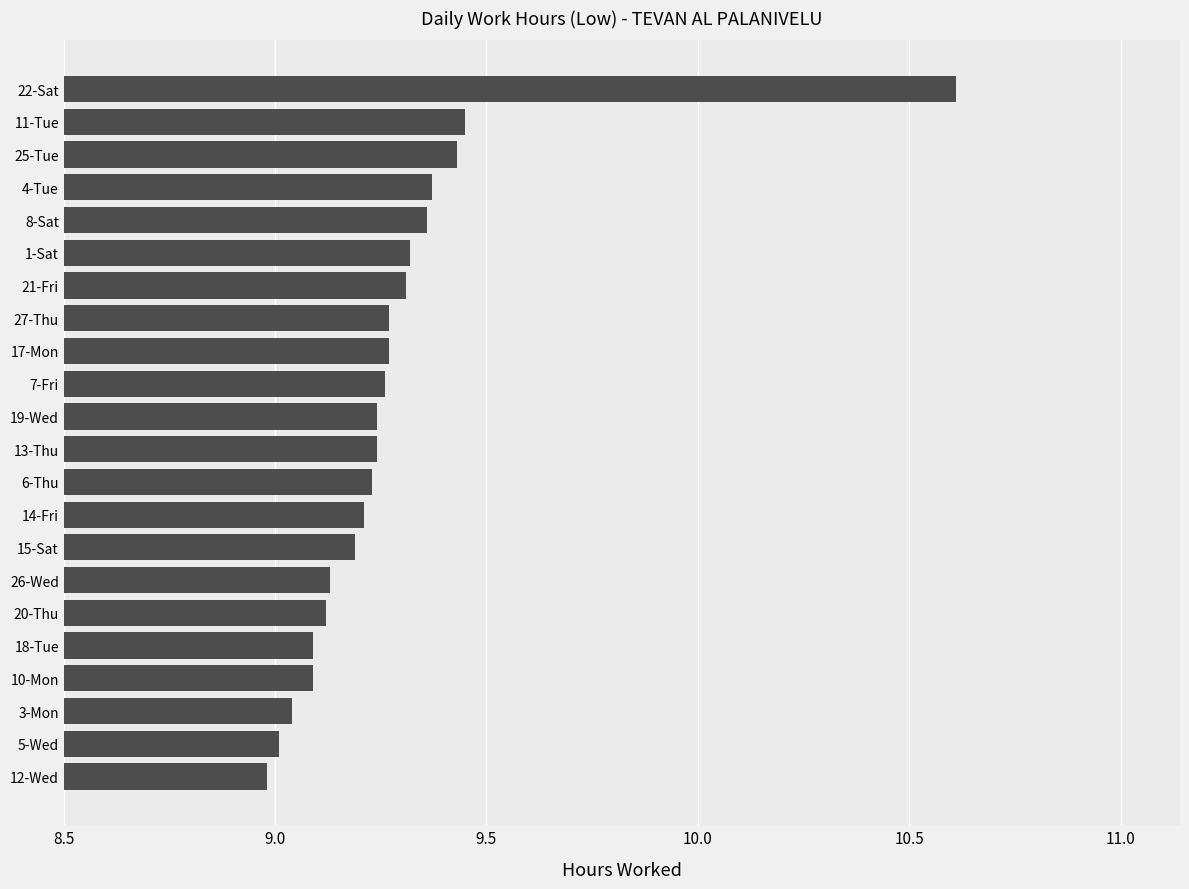

What is the sum of all values?

204.2